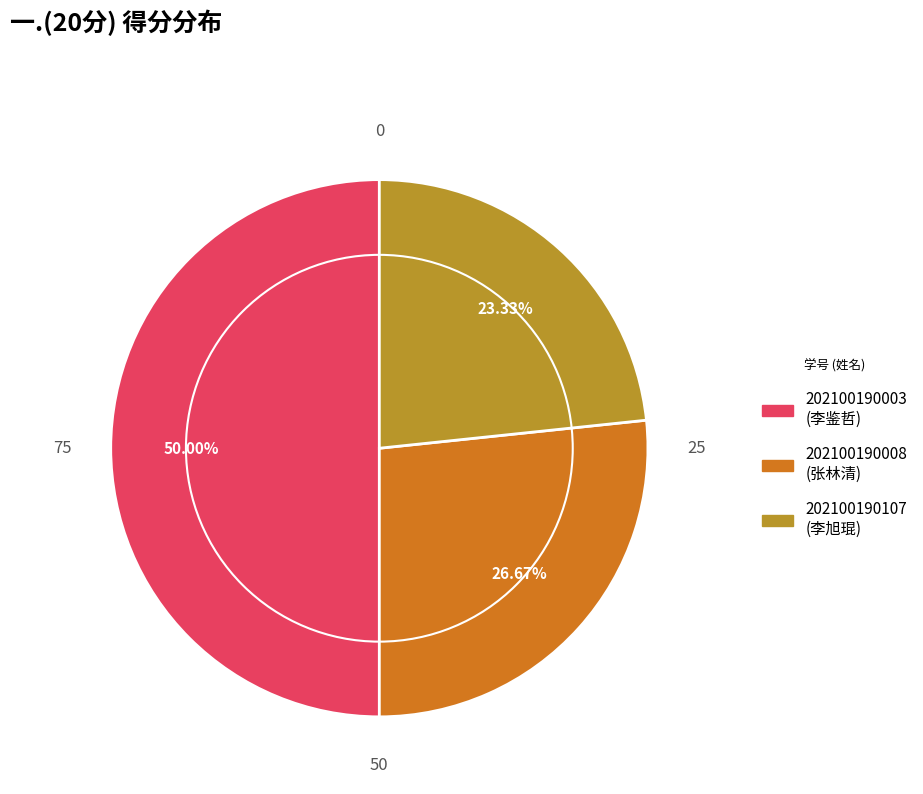

What is the ratio of the value at 202100190003 (李鉴哲) to the value at 202100190107 (李旭琨)?

2.1